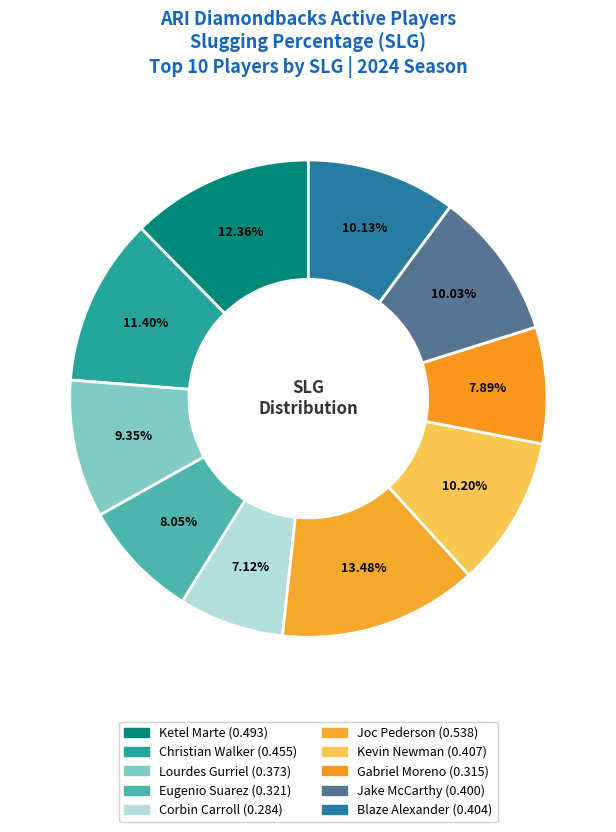

To the nearest percent, what portion does Eugenio Suarez represent?

8%